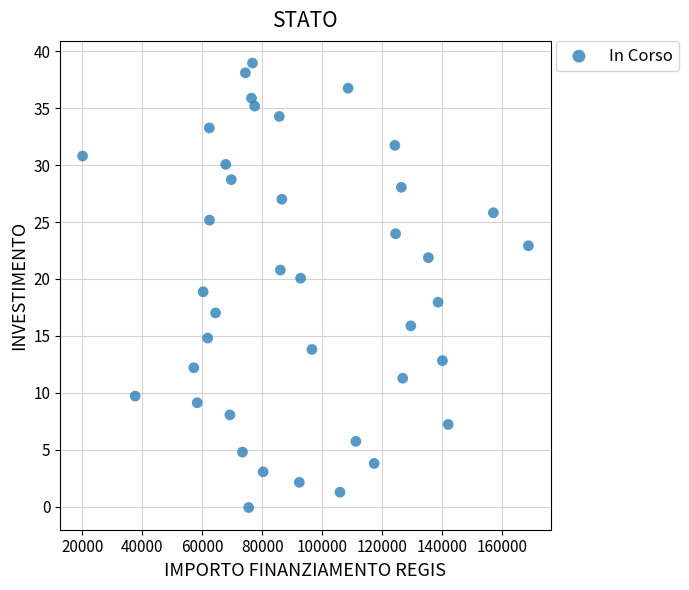

What is the range of Y values (max minus min)?

39.0